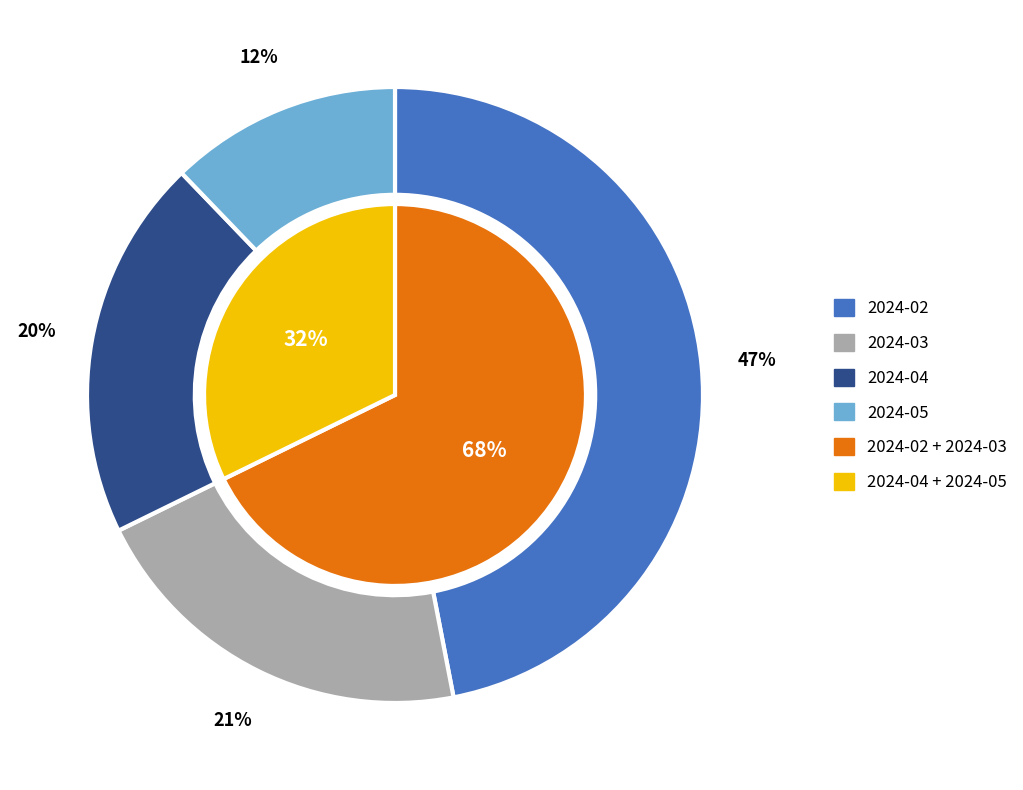

Is it true that 2024-02 is 55% of the pie?

False